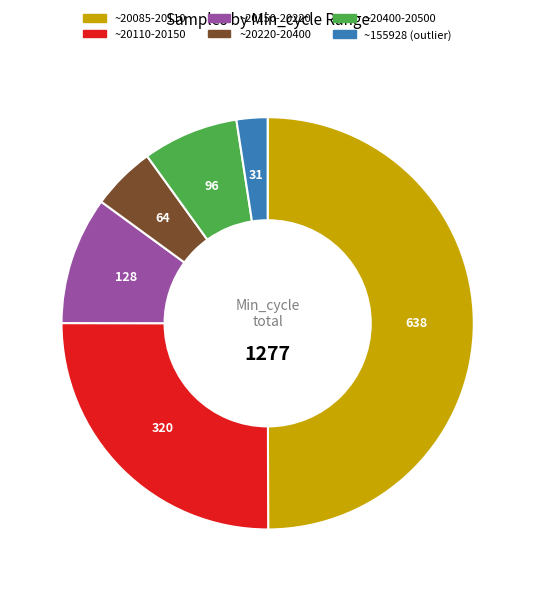

Does ~20150-20220 account for over 50% of the chart?

No